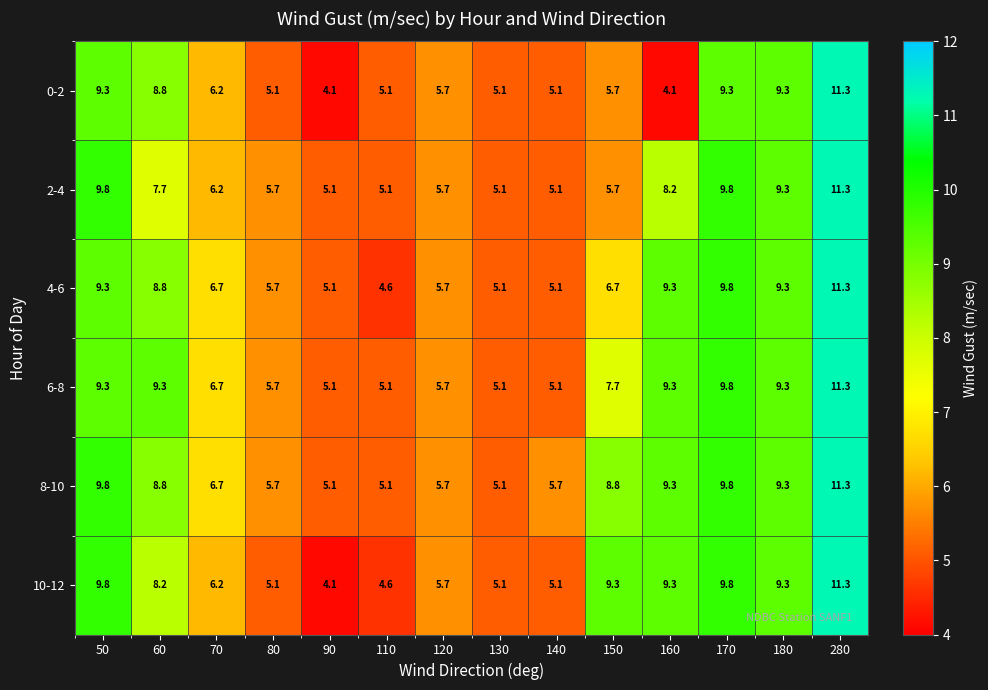

The value of 6-8 at 130 is 7.7. True or false?

False